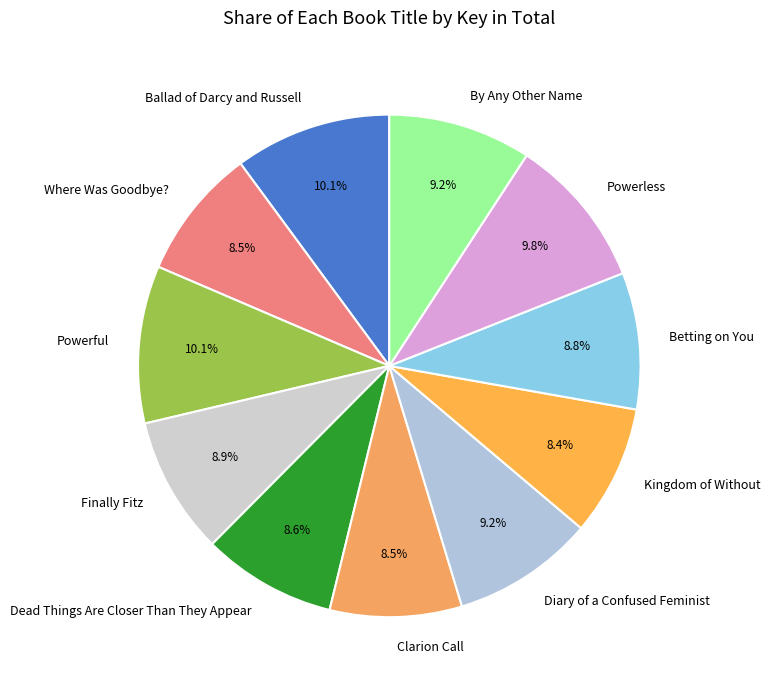

Combined, do Betting on You and Clarion Call account for over 50%?

No